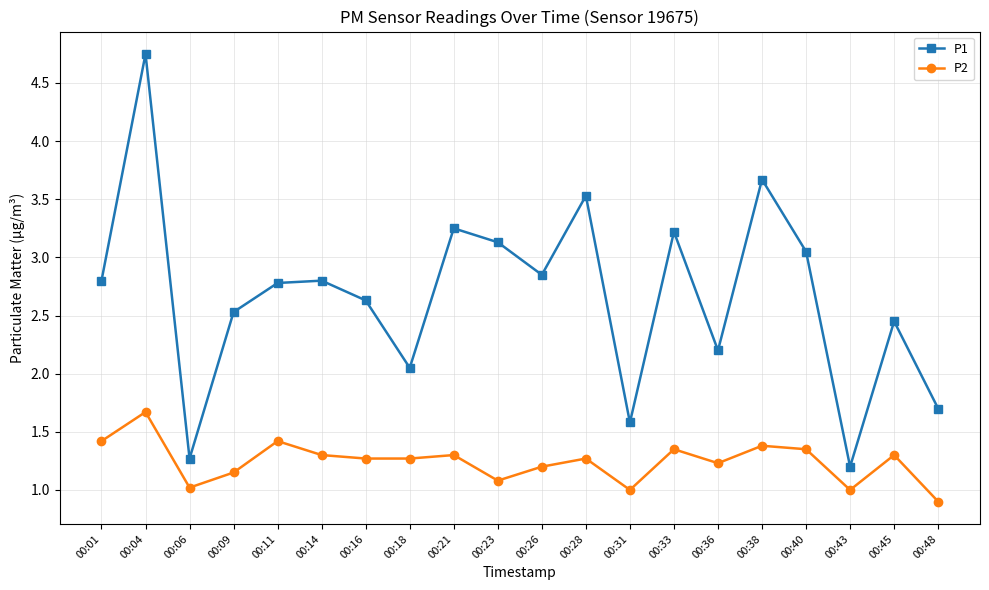

What is the maximum value for P2?

1.7